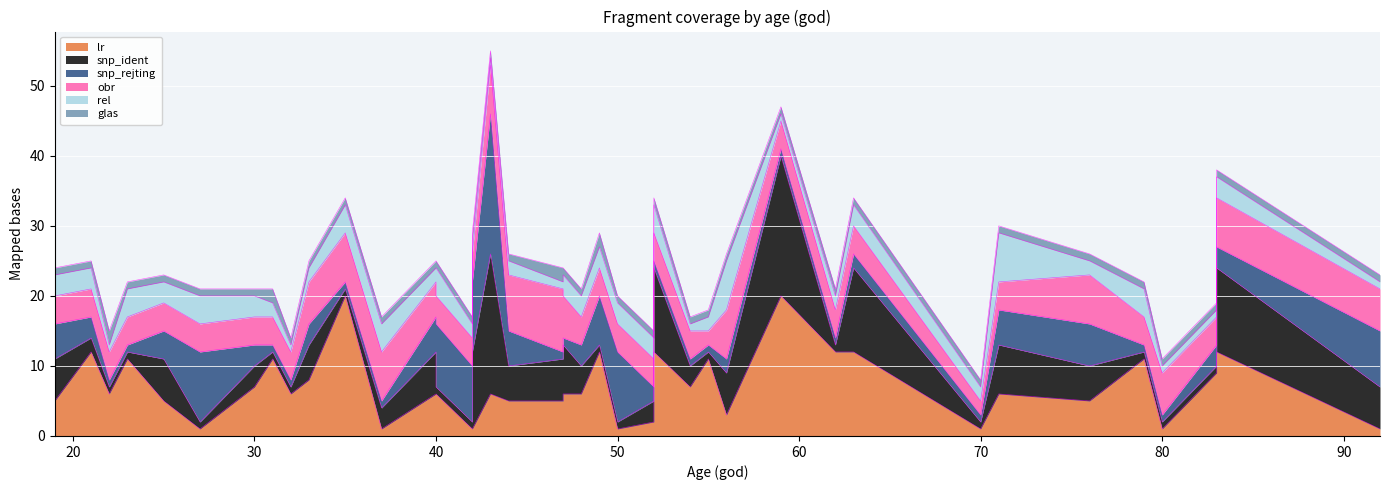

True or false: rel has more than 1 points higher than both neighbors.

True